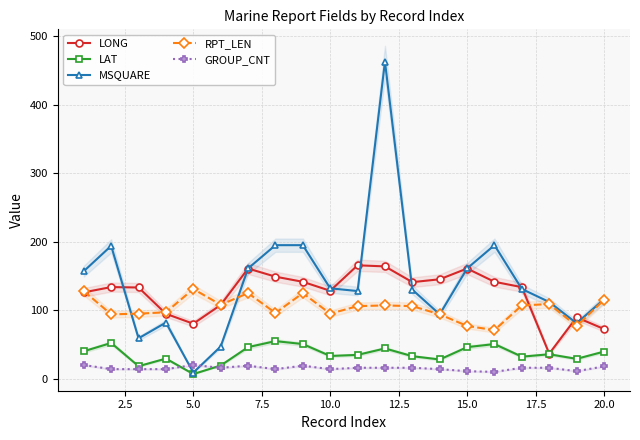

Which series has the widest spread of values?

MSQUARE